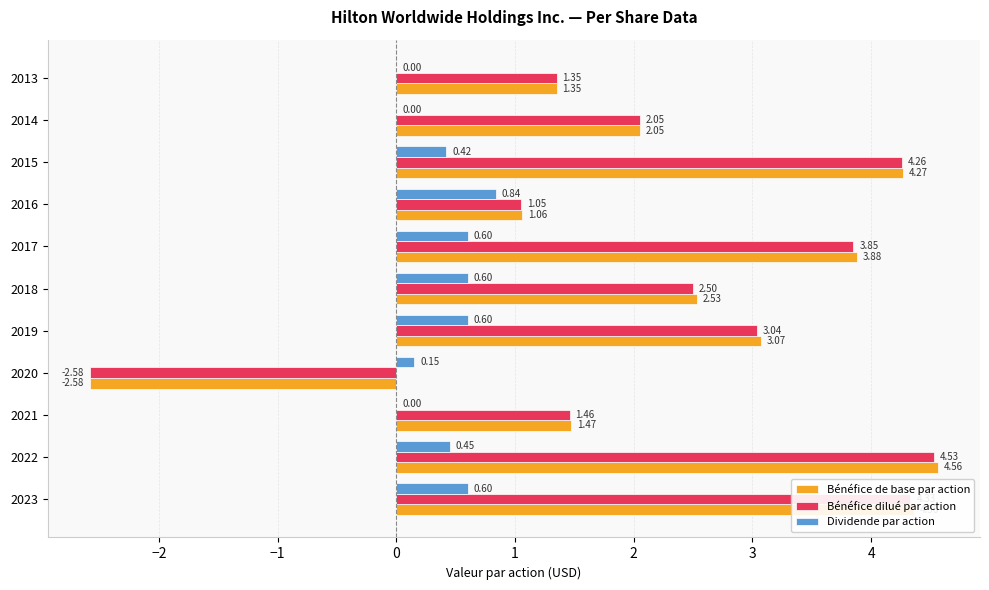

At which category is the sum across all series the highest?

2022